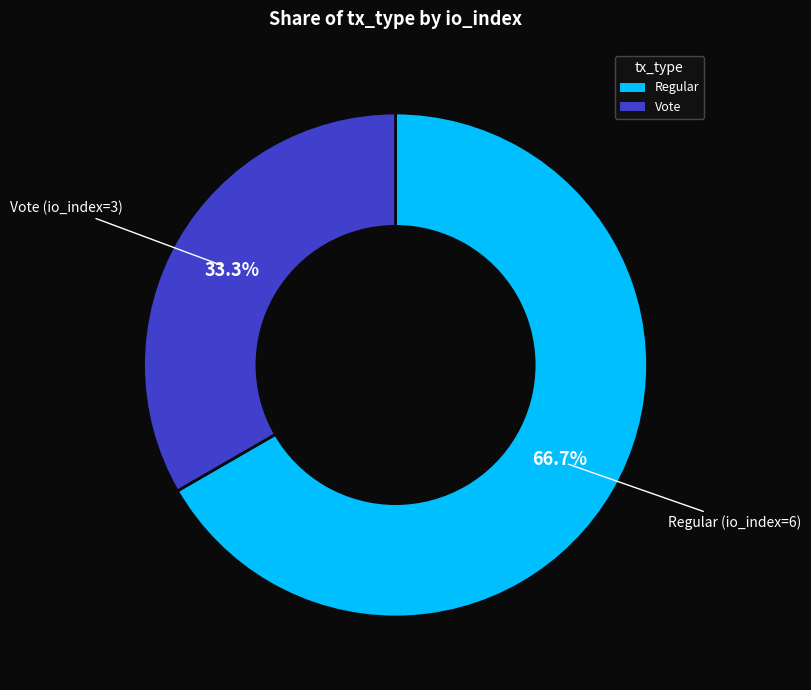

Which category has the smallest portion of the pie?

Vote